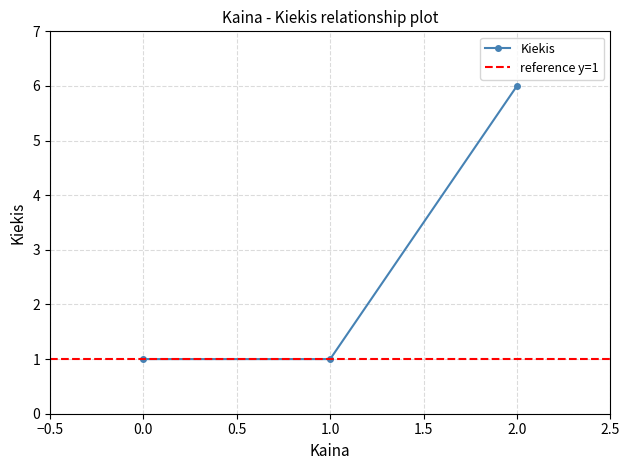

What is the minimum value shown in the chart?

1